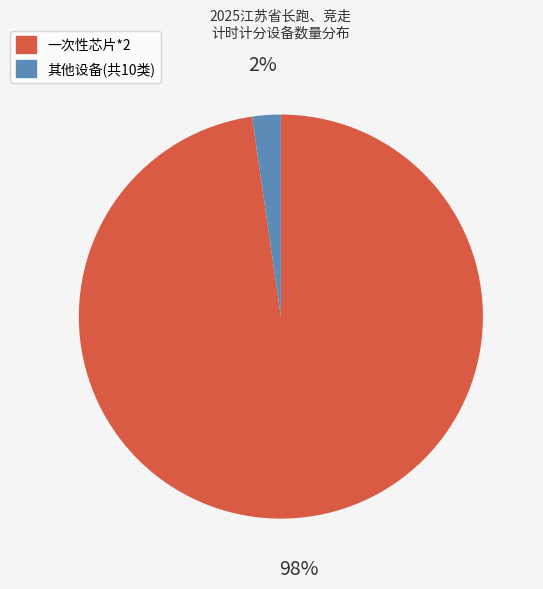

To the nearest percent, what is the average slice percentage?

50%